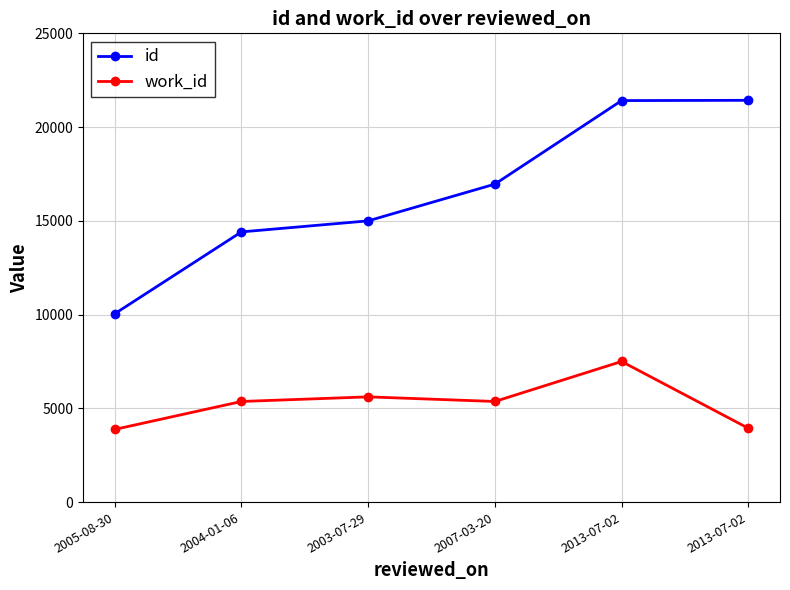

What are all the series names shown in the legend?

id, work_id